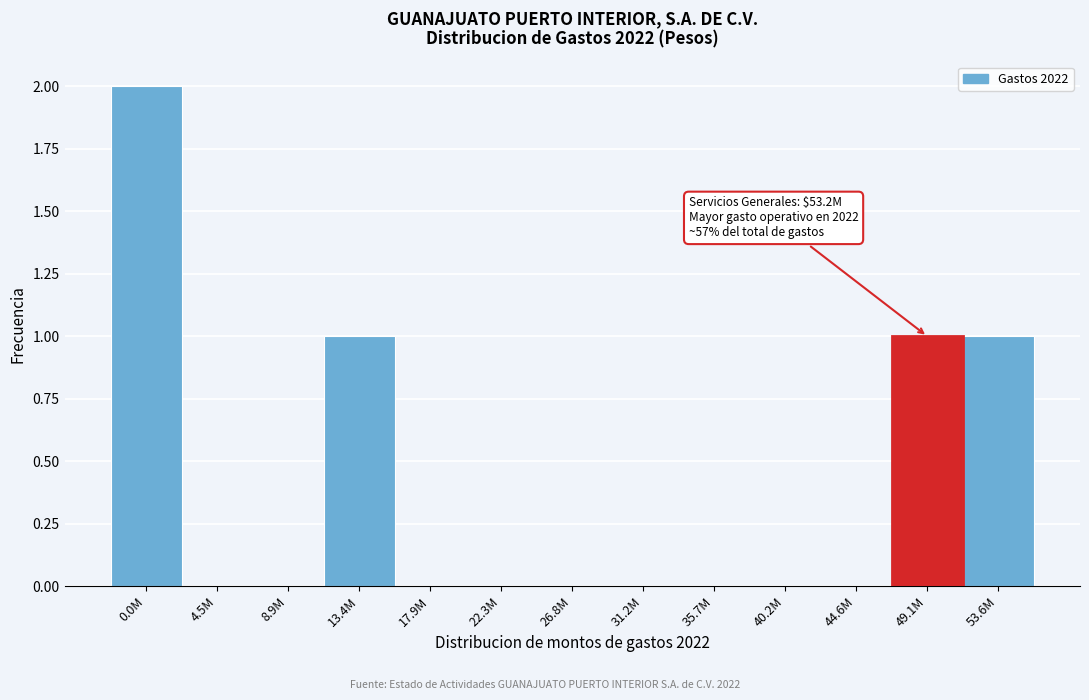

Reading left to right, extract all data points from this chart.

0.0M=2	4.5M=0	8.9M=0	13.4M=1	17.9M=0	22.3M=0	26.8M=0	31.2M=0	35.7M=0	40.2M=0	44.6M=0	49.1M=1	53.6M=1